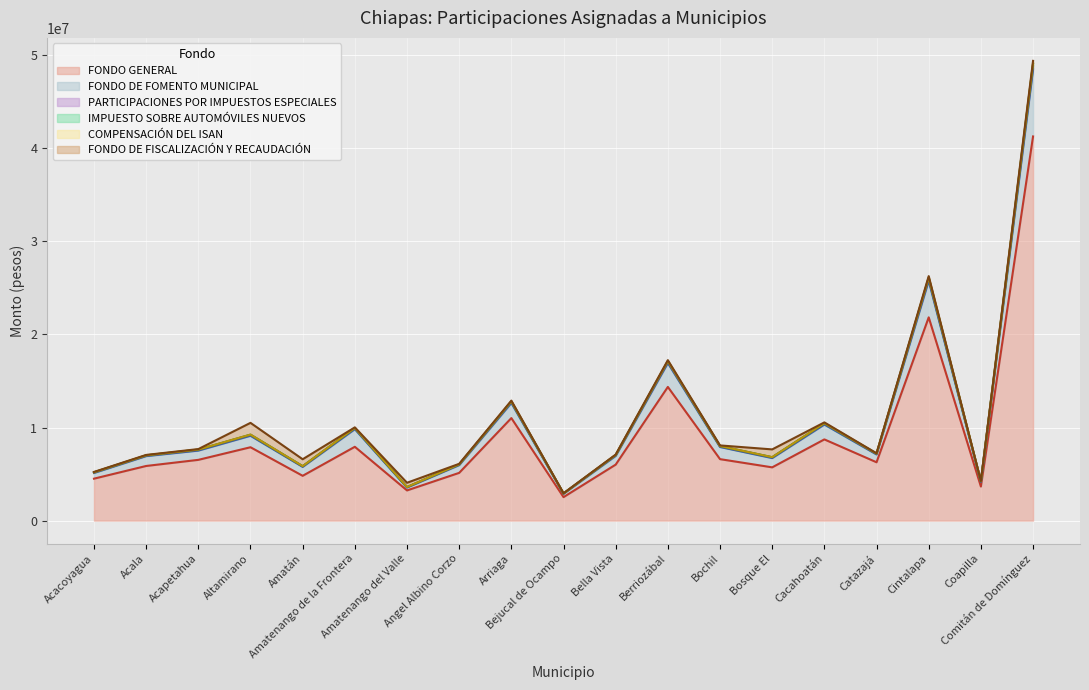

At which label does COMPENSACIÓN DEL ISAN first exceed 7156720?

Acapetahua